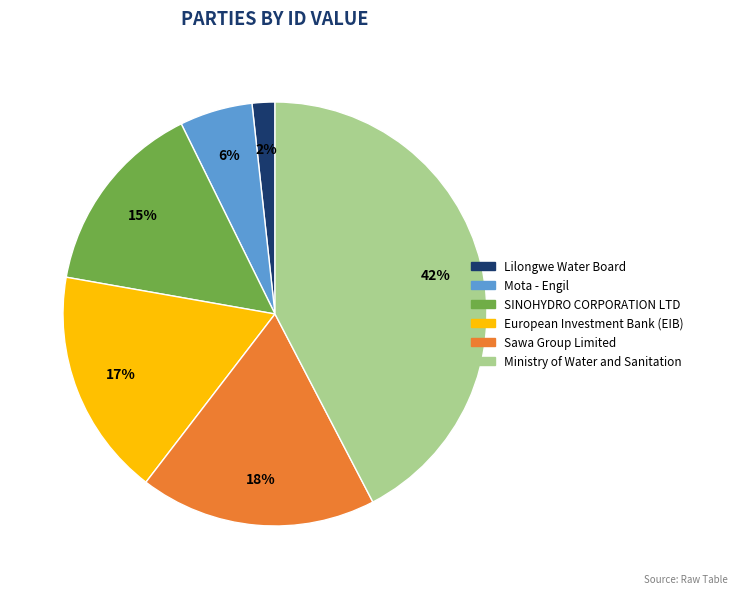

Does Lilongwe Water Board represent more than half of the total?

No